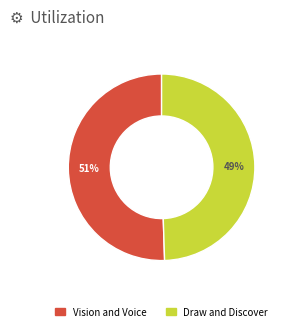

To the nearest percent, what portion does Vision and Voice represent?

51%